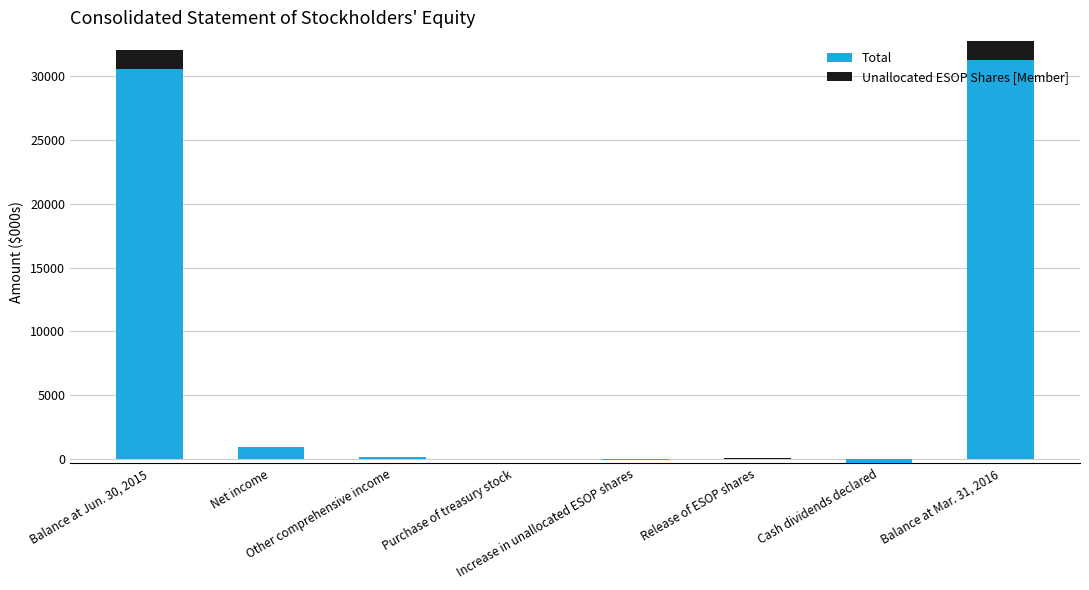

What is the average value of the Total series?

8191